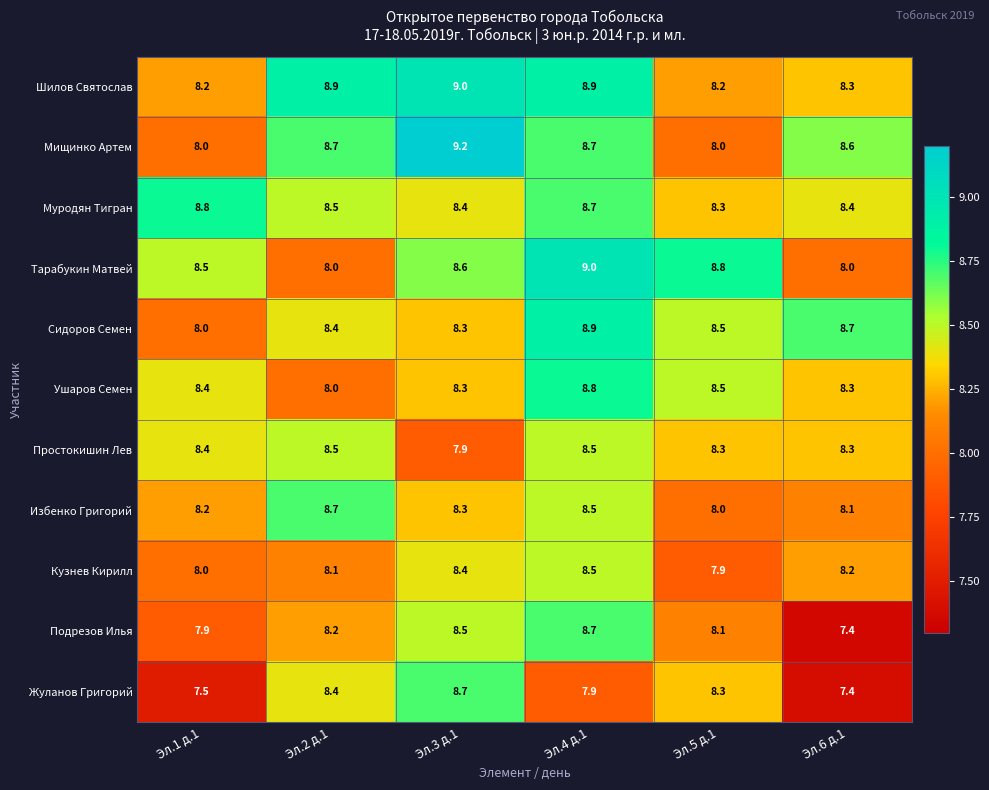

What is the difference between the highest and lowest values at Эл.4 д.1?

1.1